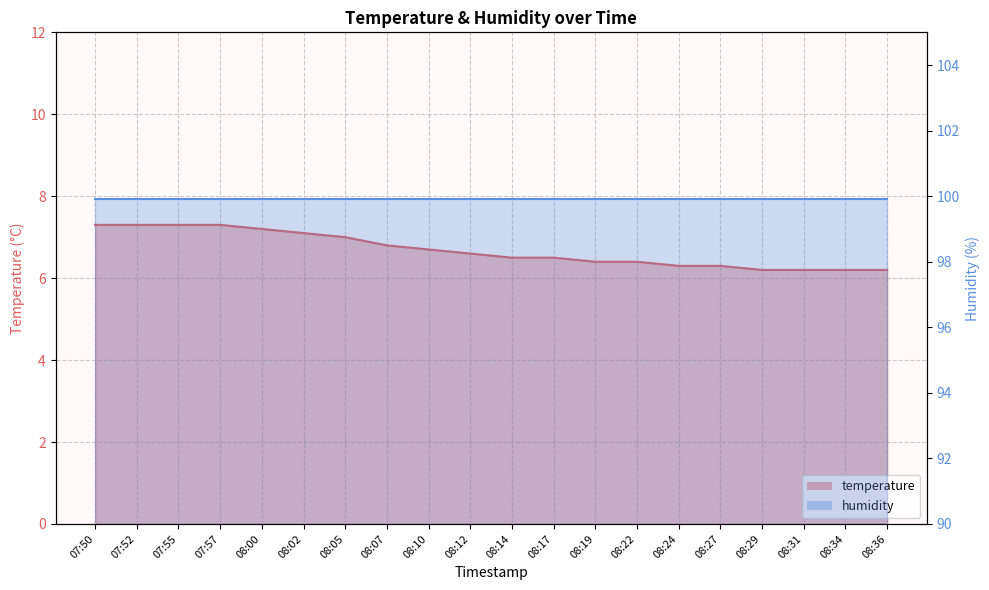

Which label corresponds to the smallest value in the chart?

08:29